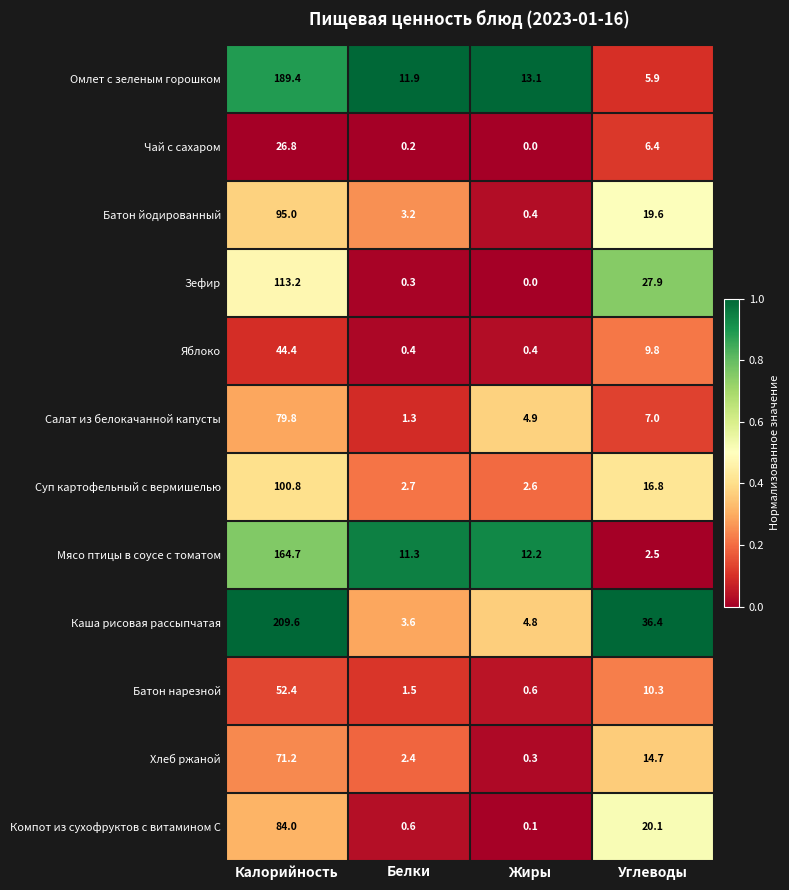

What is the minimum value for Каша рисовая рассыпчатая?

3.6